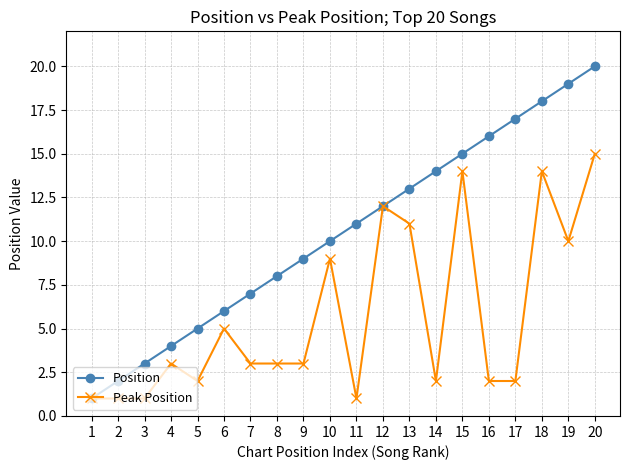

Reading left to right, transcribe all the data shown in this chart.

Position: 1	2	3	4	5	6	7	8	9	10	11	12	13	14	15	16	17	18	19	20
Peak Position: 1	1	1	3	2	5	3	3	3	9	1	12	11	2	14	2	2	14	10	15